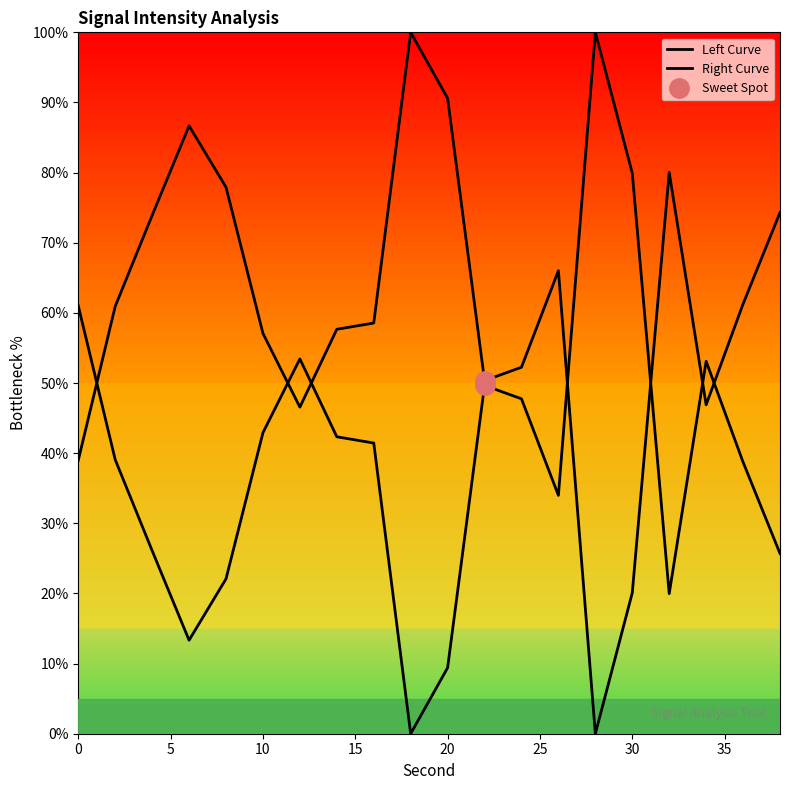

Does the chart display data point markers on the line(s)?

No